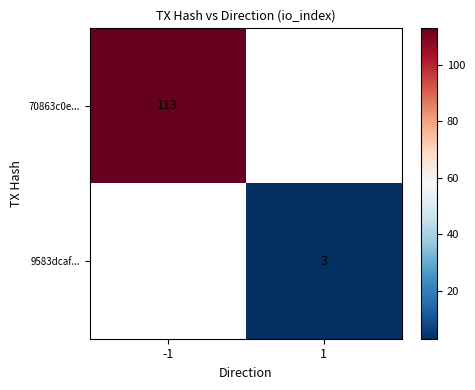

At how many categories does at least one series exceed 88?

1